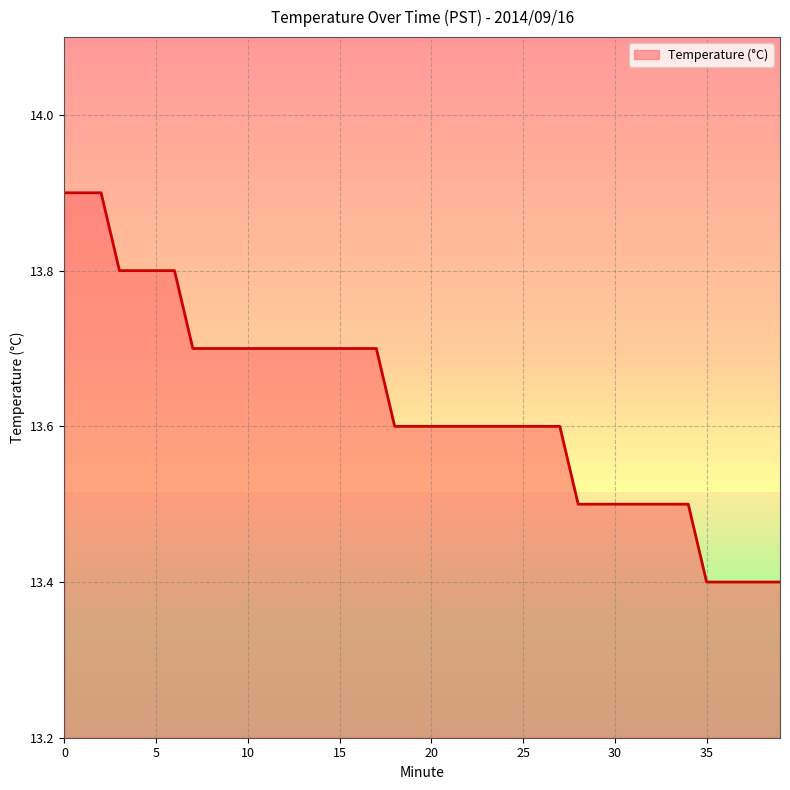

What is the difference between the maximum and second lowest values?

0.5